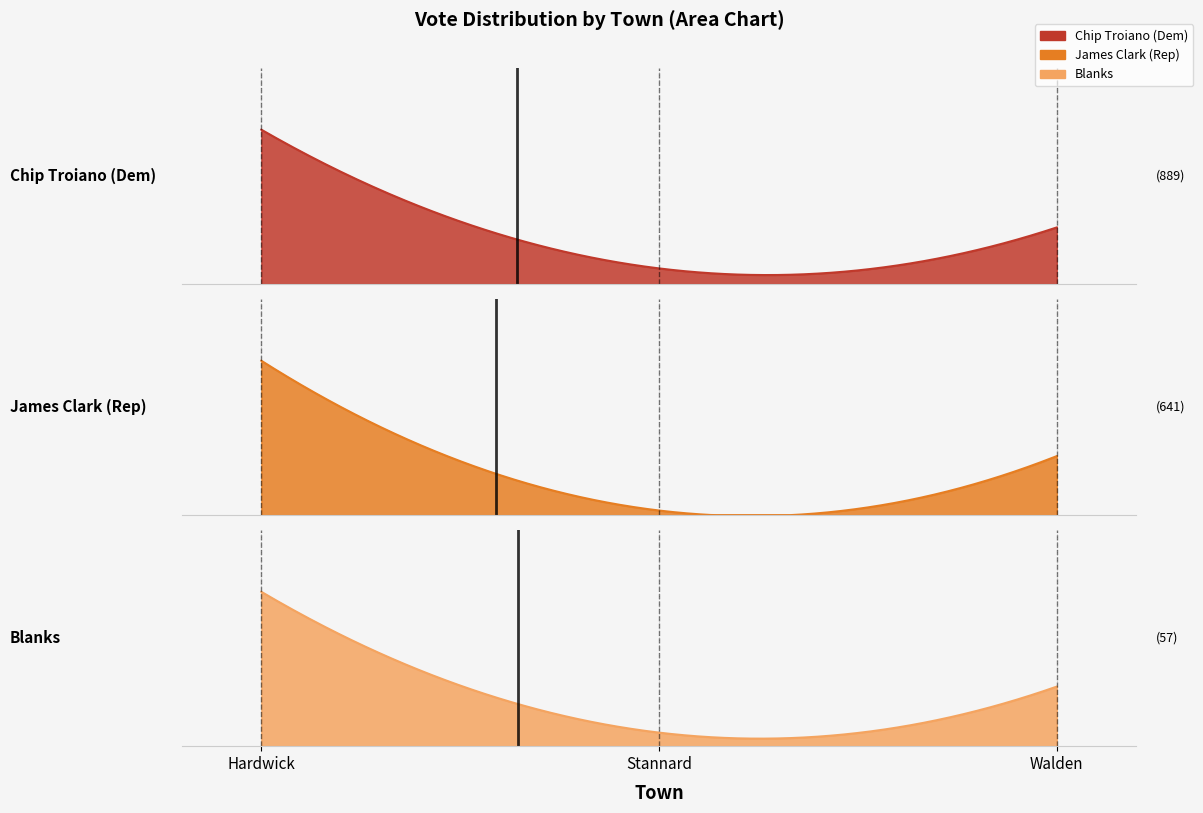

At which label does James Clark (Rep) reach its minimum?

Stannard